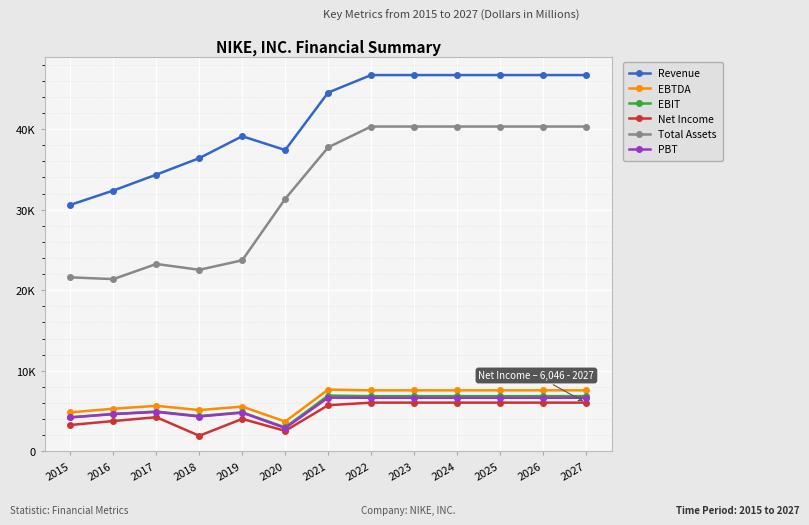

What are all the series names shown in the legend?

Revenue, EBTDA, EBIT, Net Income, Total Assets, PBT